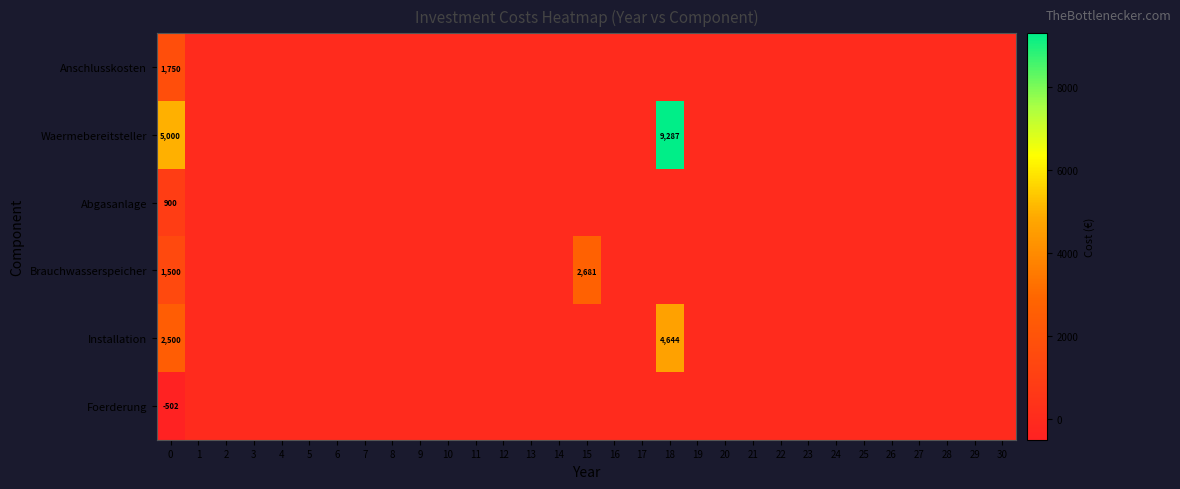

The value of Foerderung at 0 is -502. True or false?

True